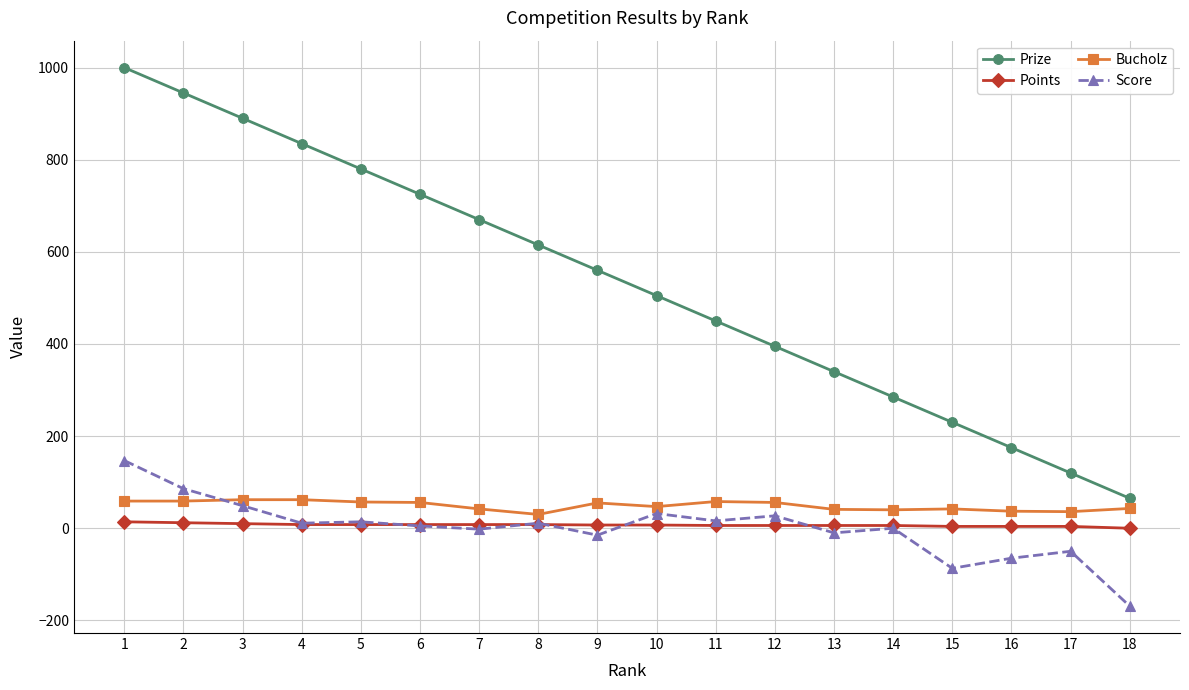

True or false: Points and Prize cross at least once.

False